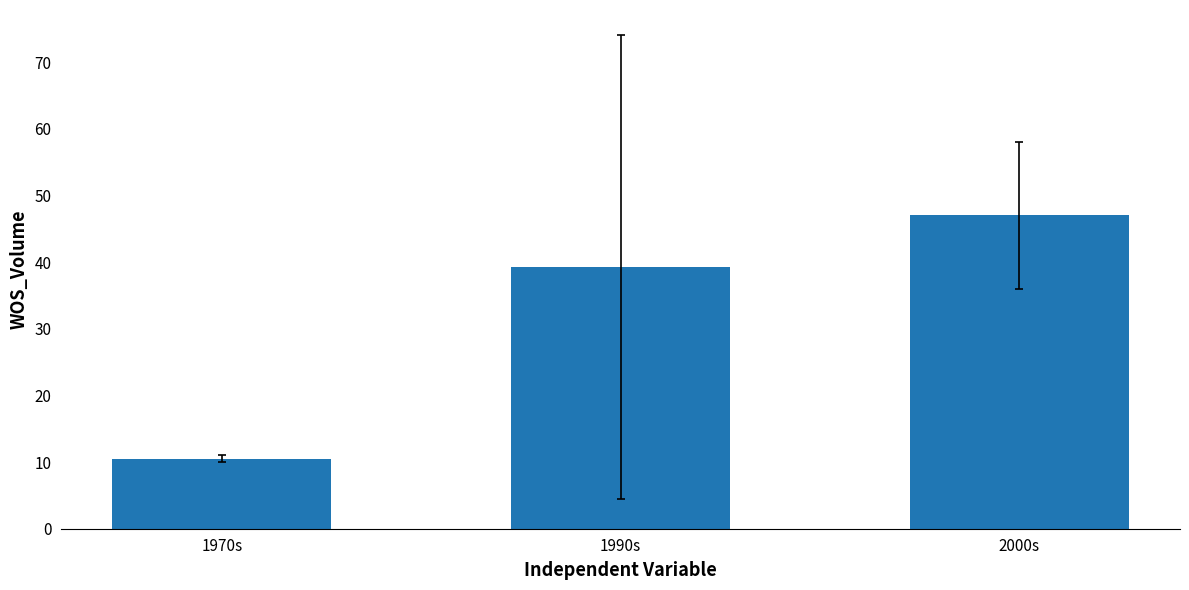

What is the label of the 3rd bar from the right?

1970s